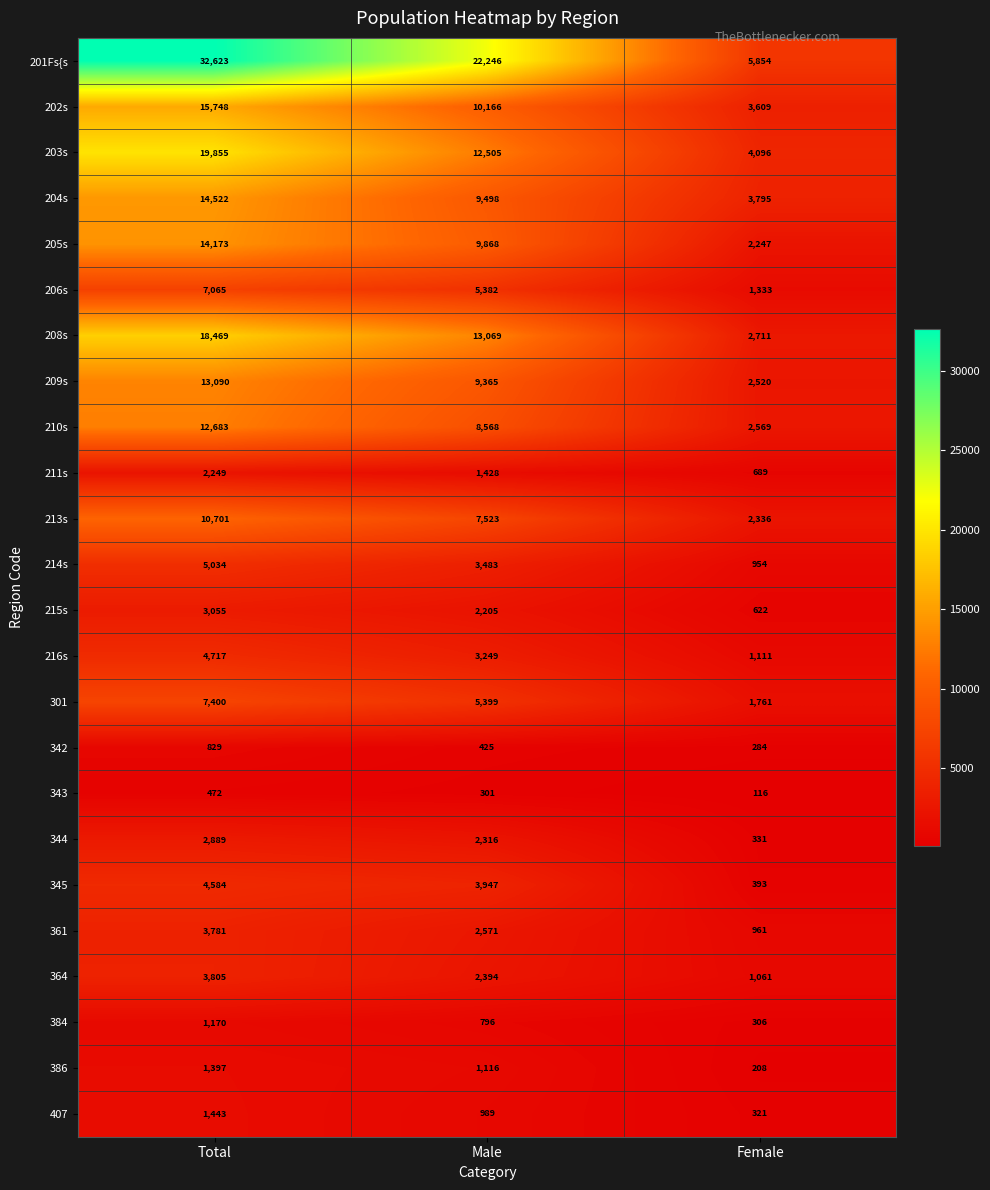

The 201Fs{s series shows 32623 at Total. True or false?

True